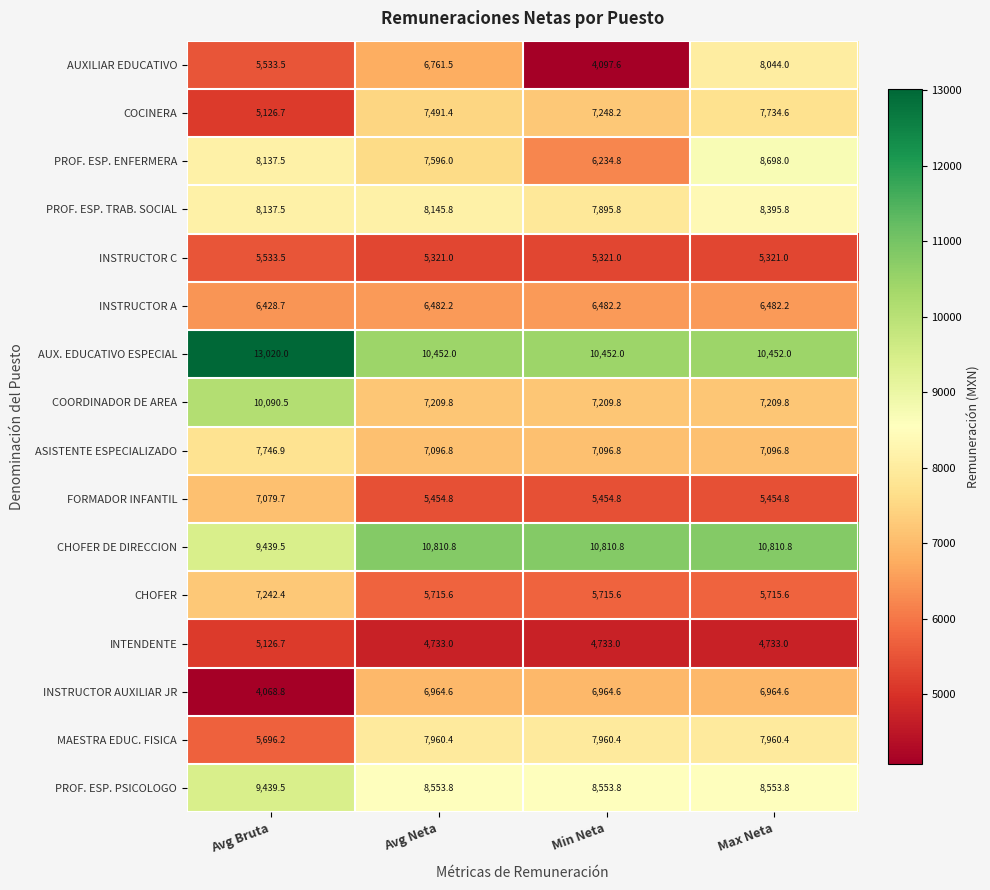

What is the difference between the CHOFER DE DIRECCION values at Avg Neta and Avg Bruta?

1371.3